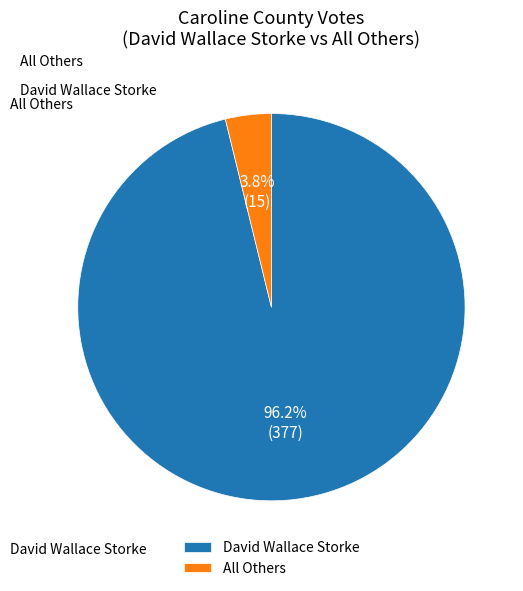

Which category accounts for the majority?

David Wallace Storke